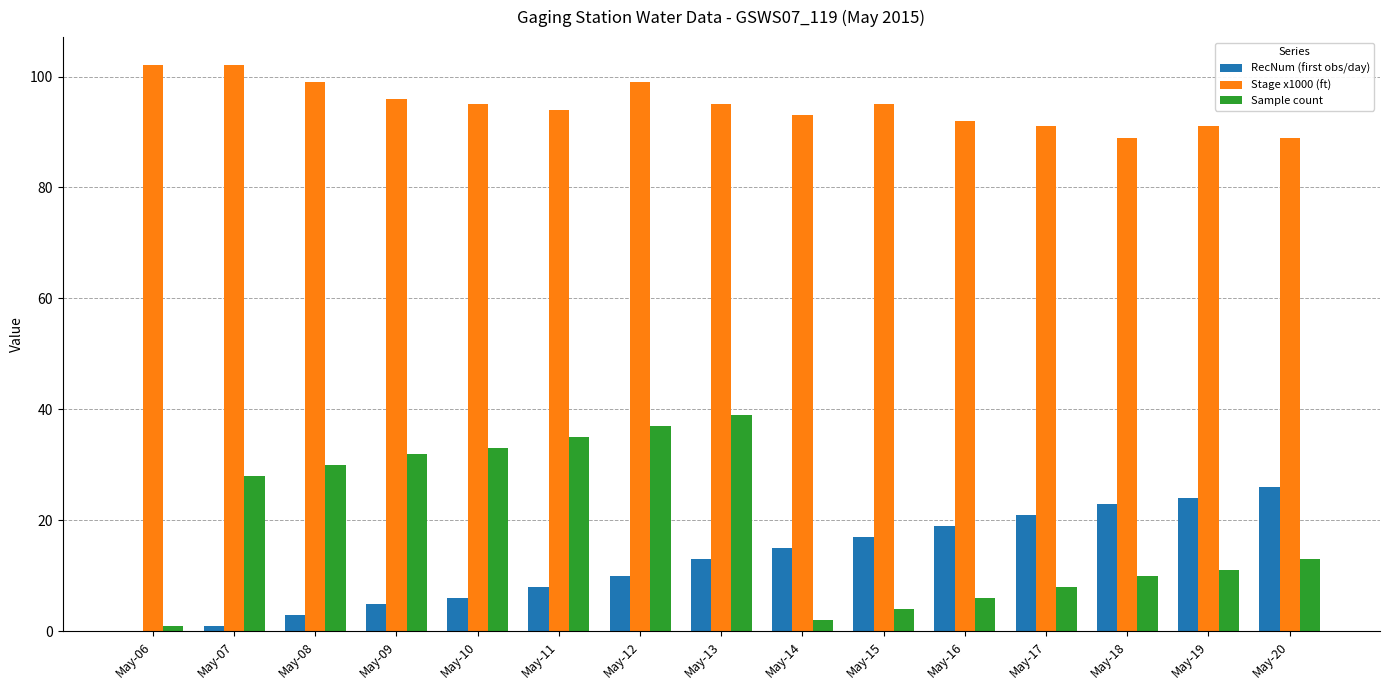

Reading left to right, extract all data points from this chart.

RecNum (first obs/day): May-06=0	May-07=1	May-08=3	May-09=5	May-10=6	May-11=8	May-12=10	May-13=13	May-14=15	May-15=17	May-16=19	May-17=21	May-18=23	May-19=24	May-20=26
Stage x1000 (ft): May-06=102	May-07=102	May-08=99	May-09=96	May-10=95	May-11=94	May-12=99	May-13=95	May-14=93	May-15=95	May-16=92	May-17=91	May-18=89	May-19=91	May-20=89
Sample count: May-06=1	May-07=28	May-08=30	May-09=32	May-10=33	May-11=35	May-12=37	May-13=39	May-14=2	May-15=4	May-16=6	May-17=8	May-18=10	May-19=11	May-20=13